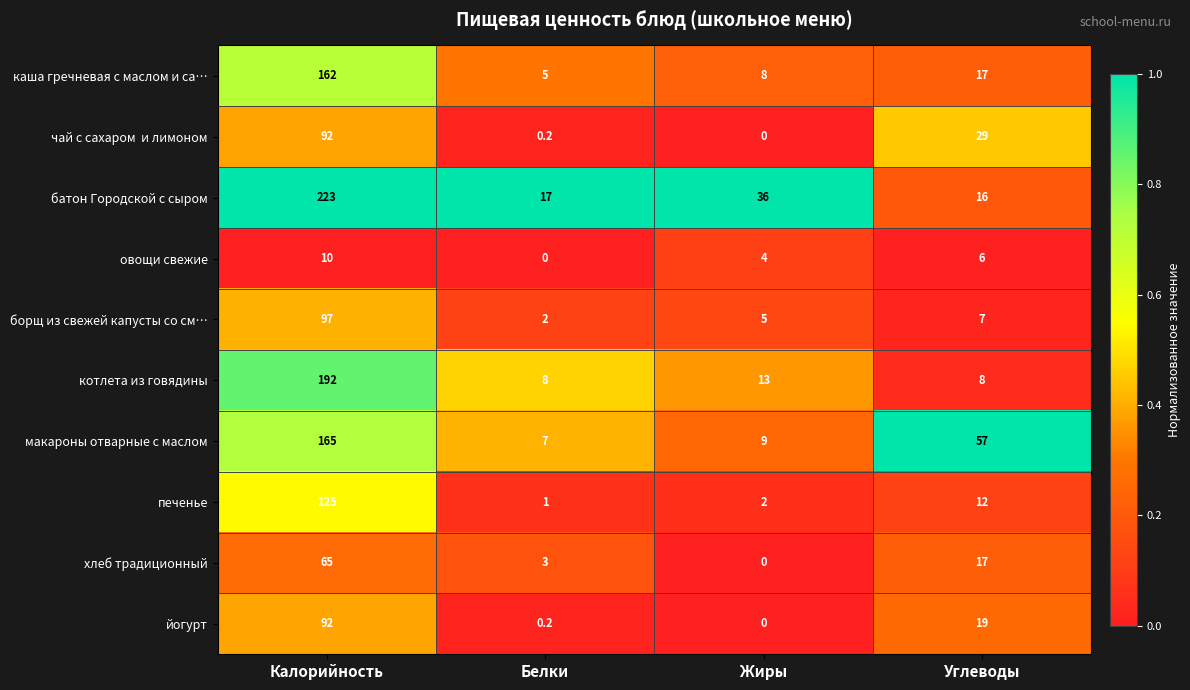

What is the spread (max minus min) of values at Белки?

17.0